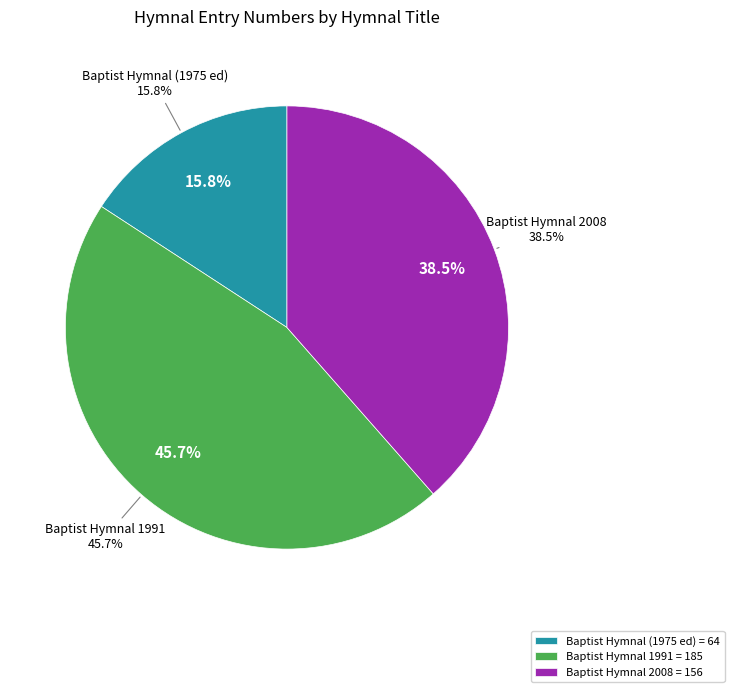

Which category has the biggest portion of the pie?

Baptist Hymnal 1991